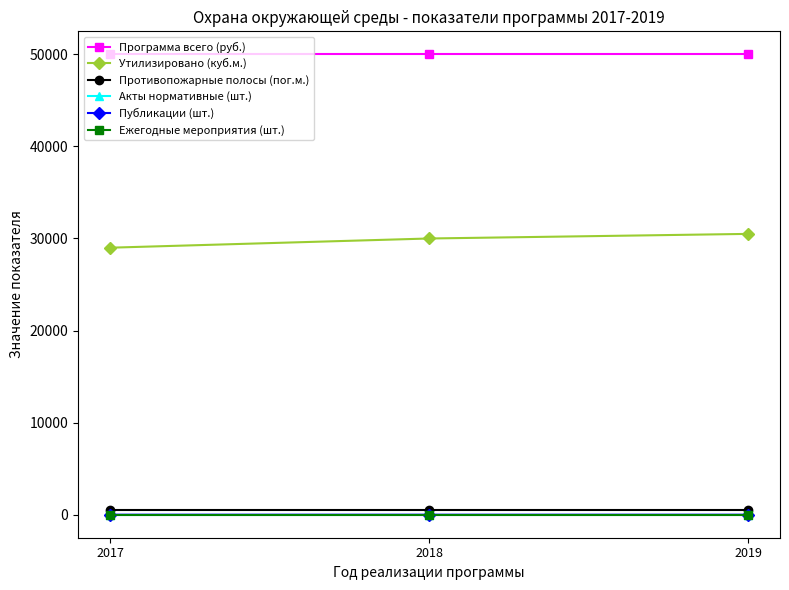

Is this an area chart (filled region under the line)?

No